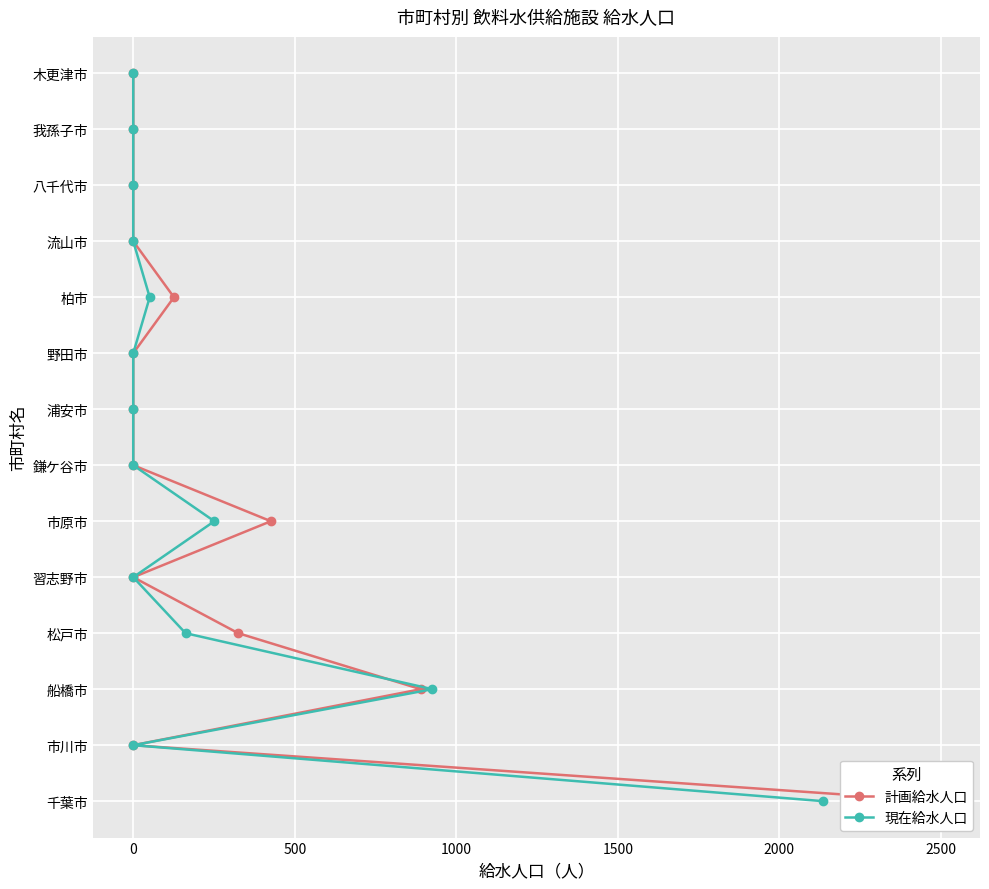

Does the chart display data point markers on the line(s)?

Yes